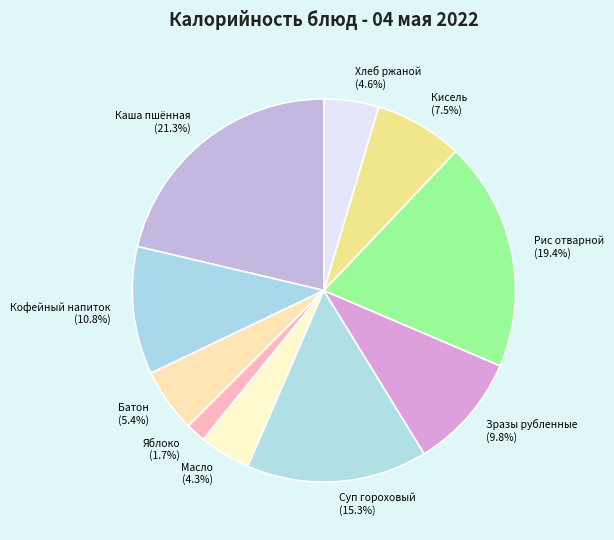

Does Суп гороховый account for over 50% of the chart?

No